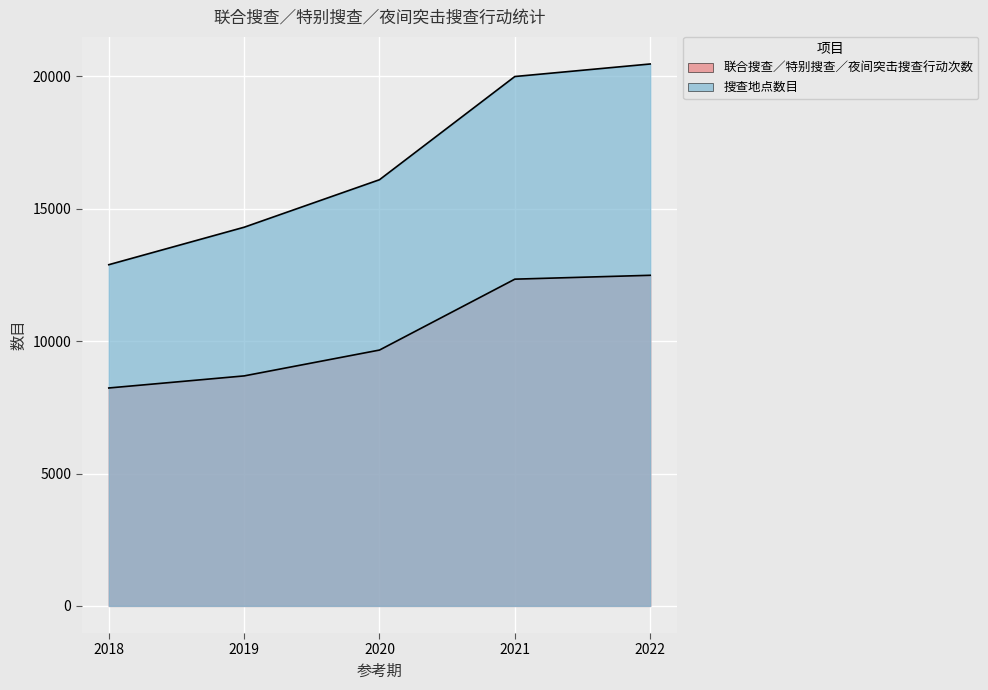

What value does the 联合搜查／特别搜查／夜间突击搜查行动次数 series have at 2019?

8686